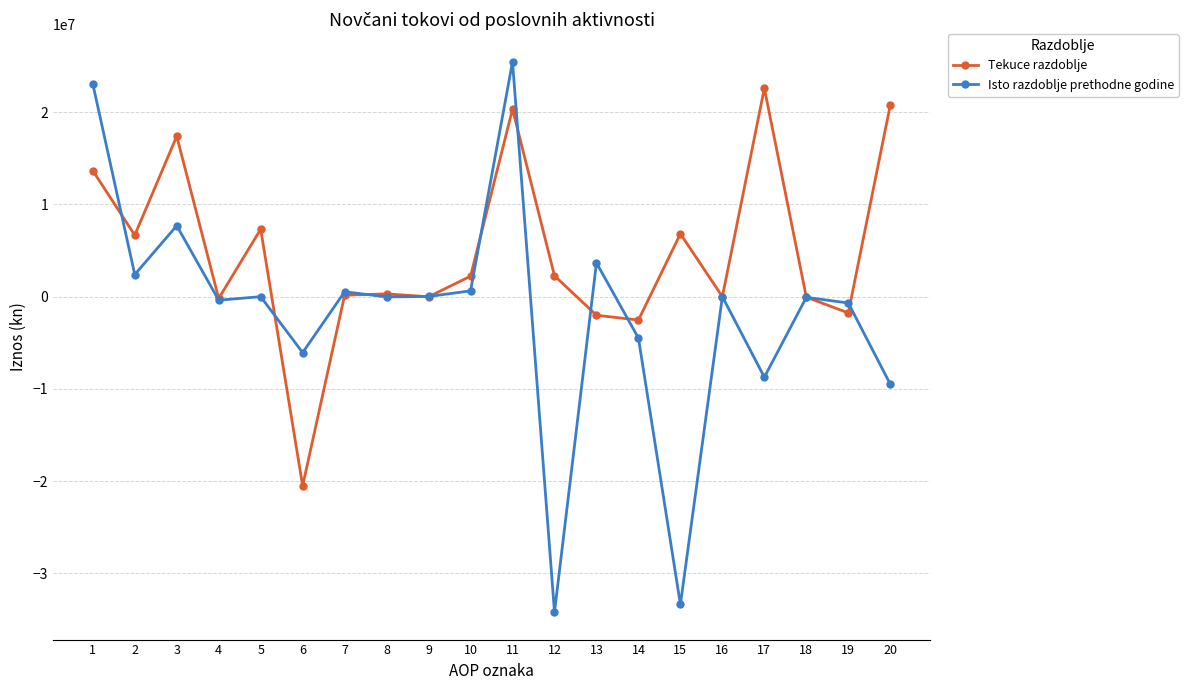

The Isto razdoblje prethodne godine series shows 23086278 at 1. True or false?

True